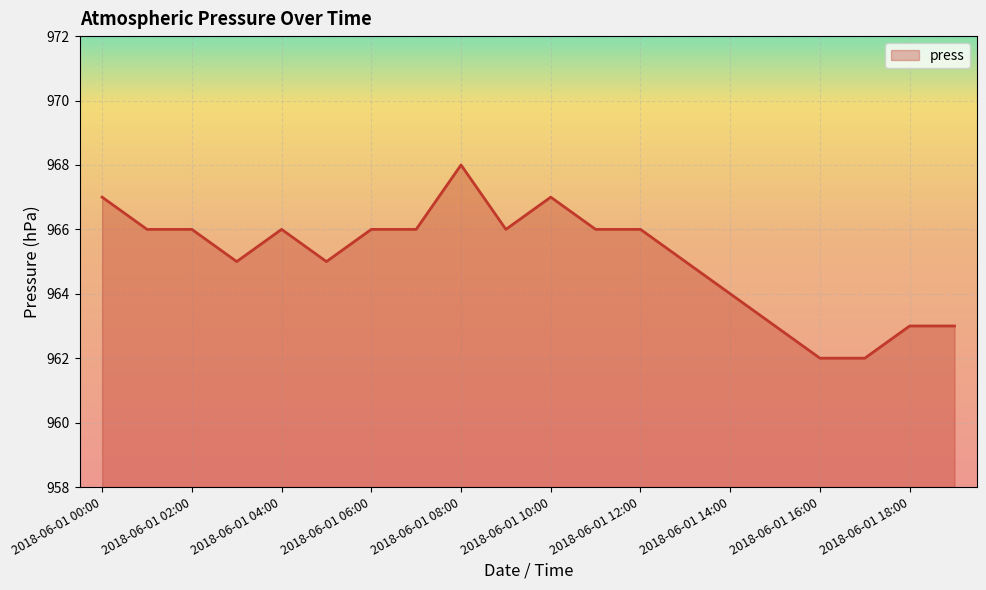

What is the smallest value displayed?

962